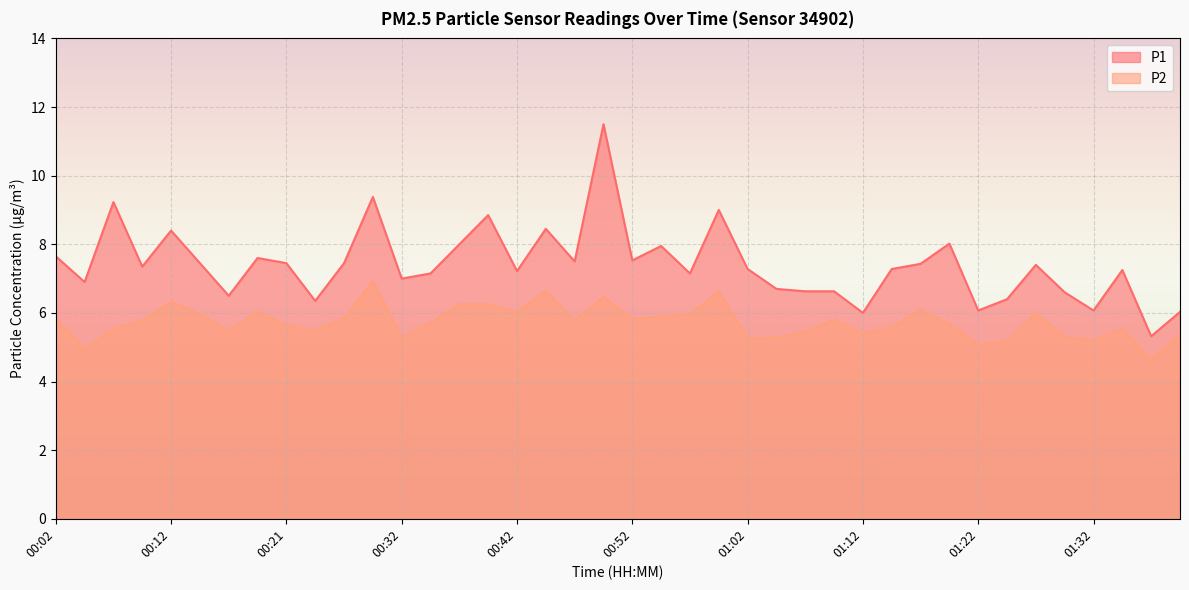

How many lines are shown in the chart?

2